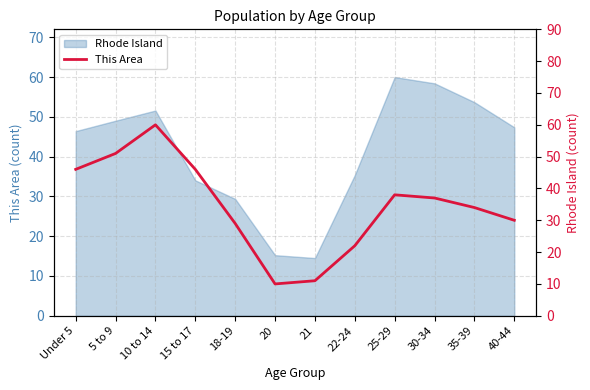

True or false: the data shows 34 at 35-39.

True